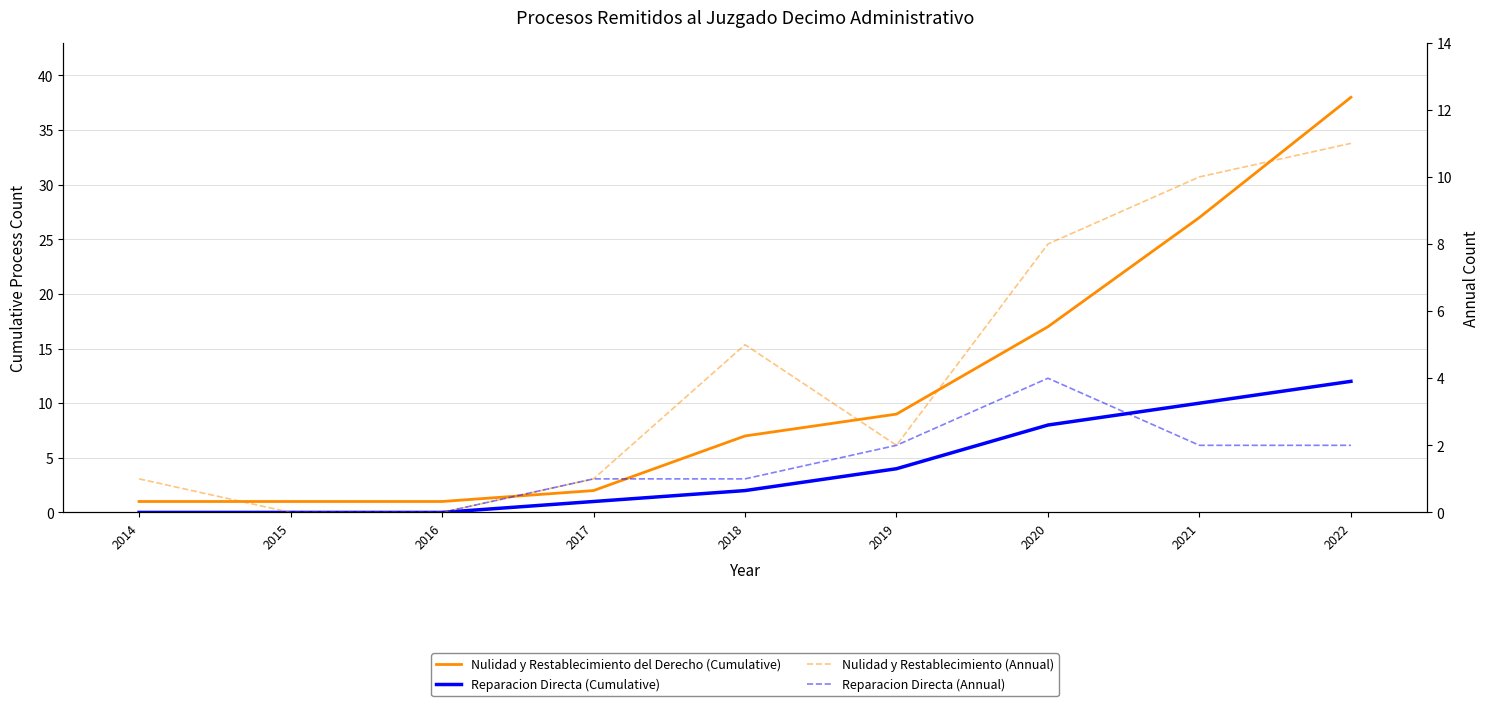

Reading right to left, extract all data points from this chart.

Nulidad y Restablecimiento del Derecho (Cumulative): 38	27	17	9	7	2	1	1	1
Reparacion Directa (Cumulative): 12	10	8	4	2	1	0	0	0
Nulidad y Restablecimiento (Annual): 11	10	8	2	5	1	0	0	1
Reparacion Directa (Annual): 2	2	4	2	1	1	0	0	0